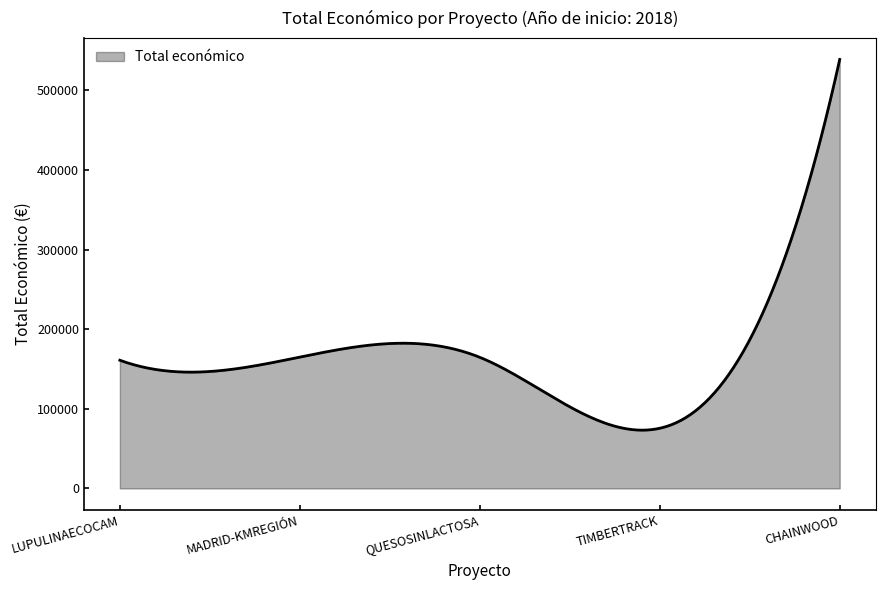

What is the greatest value displayed?

539000.0